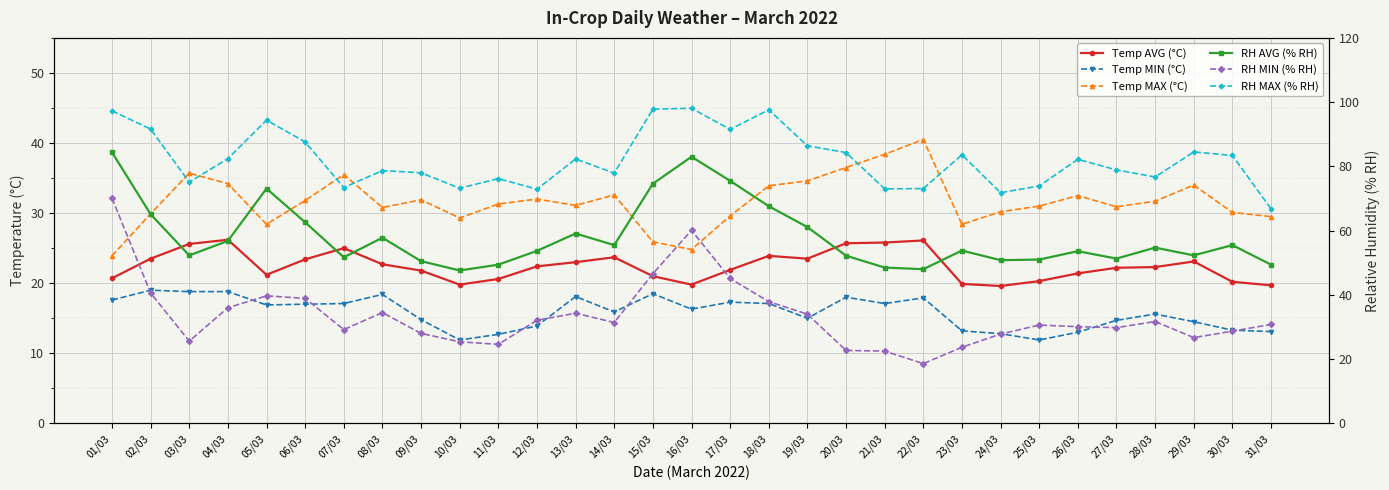

True or false: Temp MAX (°C) and Temp AVG (°C) intersect in this chart.

False